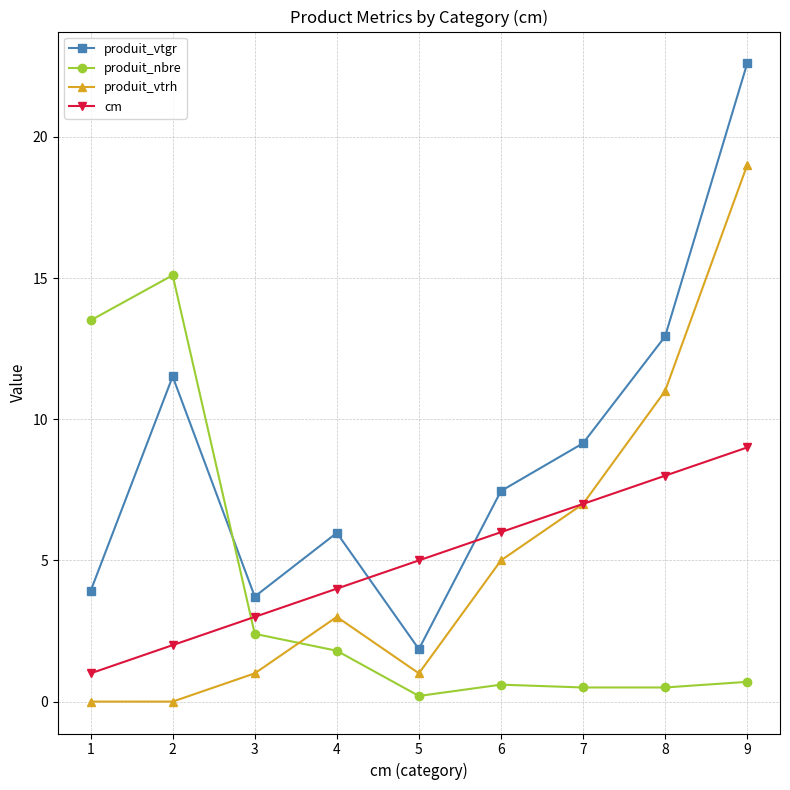

Reading right to left, transcribe all the data shown in this chart.

produit_vtgr: 9=22.6	8=12.9	7=9.1	6=7.5	5=1.9	4=6.0	3=3.7	2=11.5	1=3.9
produit_nbre: 9=0.7	8=0.5	7=0.5	6=0.6	5=0.2	4=1.8	3=2.4	2=15.1	1=13.5
produit_vtrh: 9=19.0	8=11.0	7=7.0	6=5.0	5=1.0	4=3.0	3=1.0	2=0.0	1=0.0
cm: 9=9.0	8=8.0	7=7.0	6=6.0	5=5.0	4=4.0	3=3.0	2=2.0	1=1.0